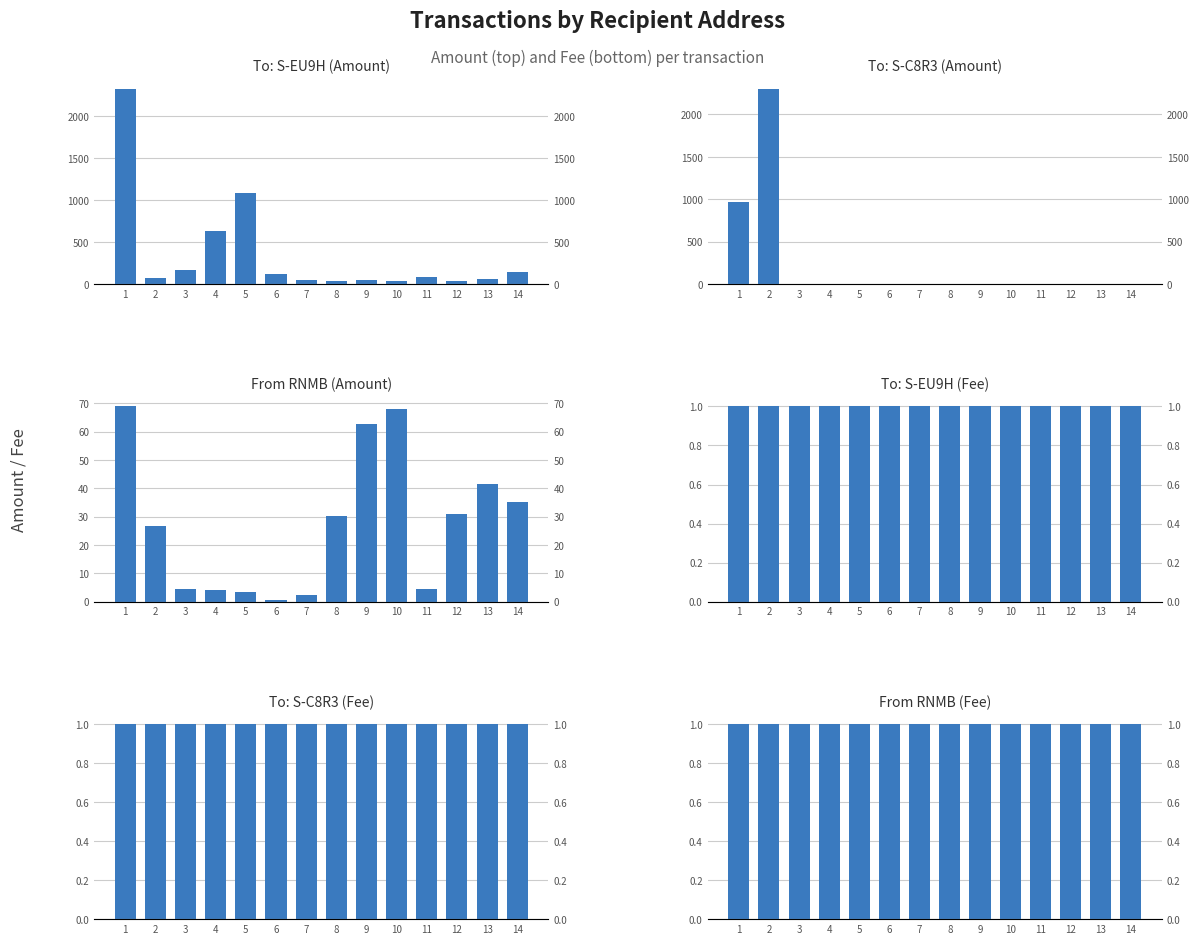

Is the value of To: S-EU9H (Amount) at 12 greater than the value of To: S-EU9H (Fee) at 7?

Yes